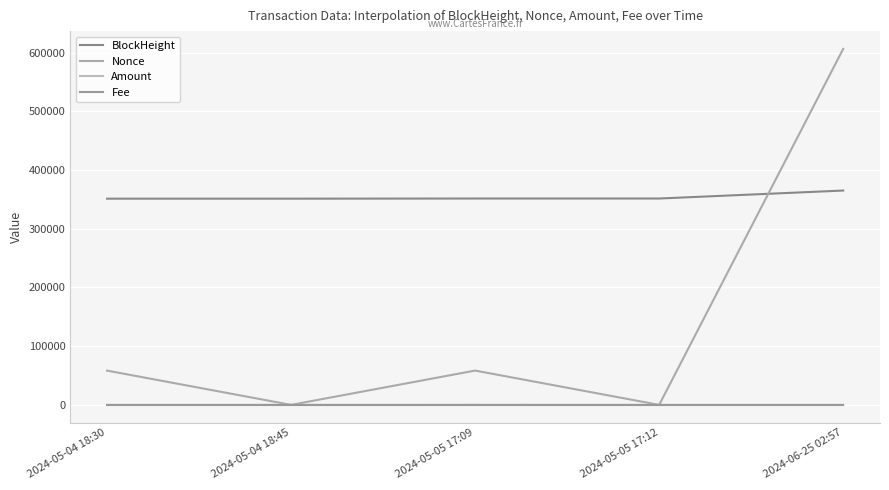

Reading right to left, extract all data points from this chart.

BlockHeight: 2024-06-25 02:57=365144.0	2024-05-05 17:12=351564.0	2024-05-05 17:09=351563.0	2024-05-04 18:45=351293.0	2024-05-04 18:30=351288.0
Nonce: 2024-06-25 02:57=606461.0	2024-05-05 17:12=1.0	2024-05-05 17:09=58430.0	2024-05-04 18:45=0.0	2024-05-04 18:30=58353.0
Amount: 2024-06-25 02:57=0.5	2024-05-05 17:12=0.0	2024-05-05 17:09=119.1	2024-05-04 18:45=0.0	2024-05-04 18:30=9.1
Fee: 2024-06-25 02:57=0.0	2024-05-05 17:12=0.0	2024-05-05 17:09=0.0	2024-05-04 18:45=0.0	2024-05-04 18:30=0.0